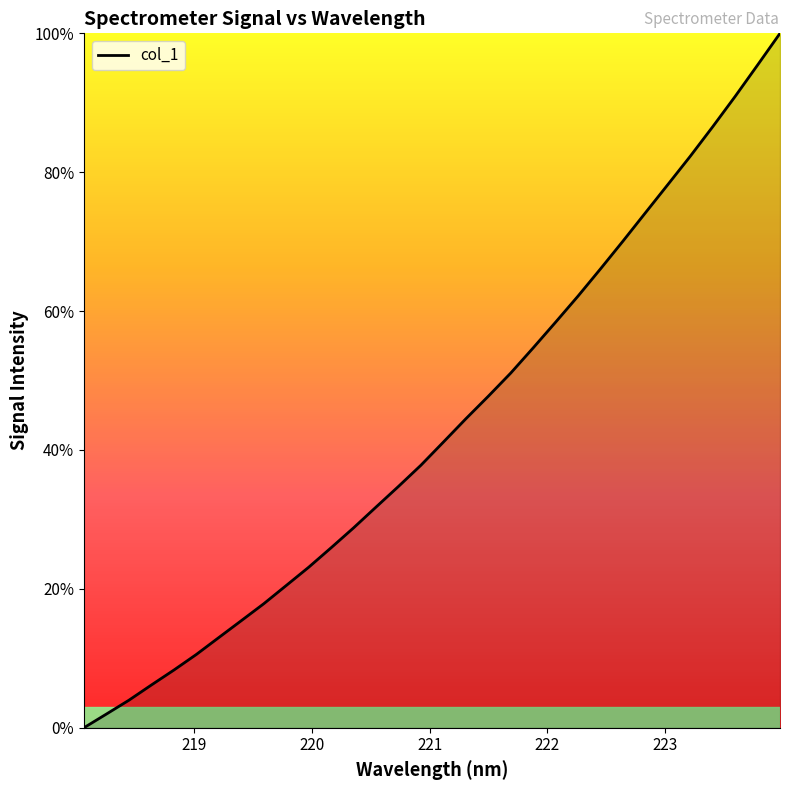

How many positive values are there?

31